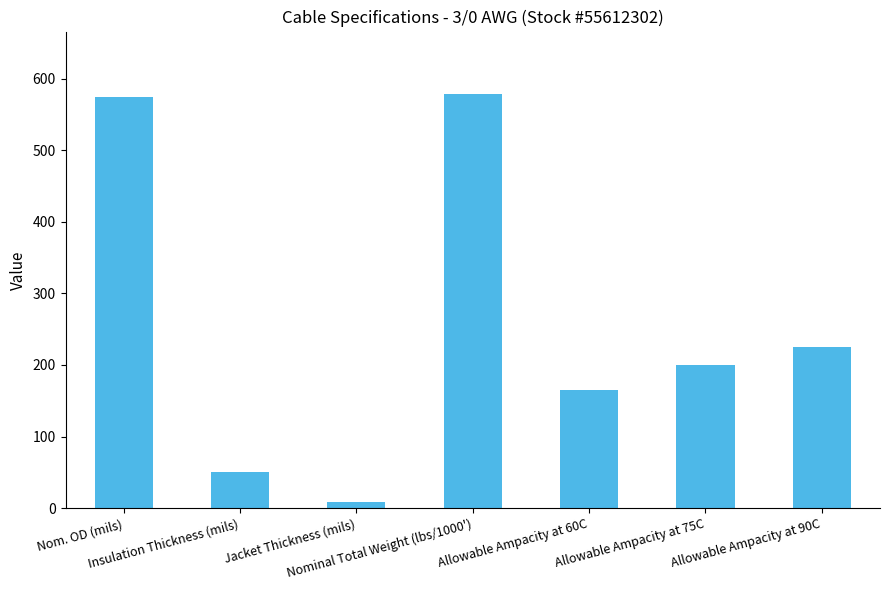

What is the average value?

257